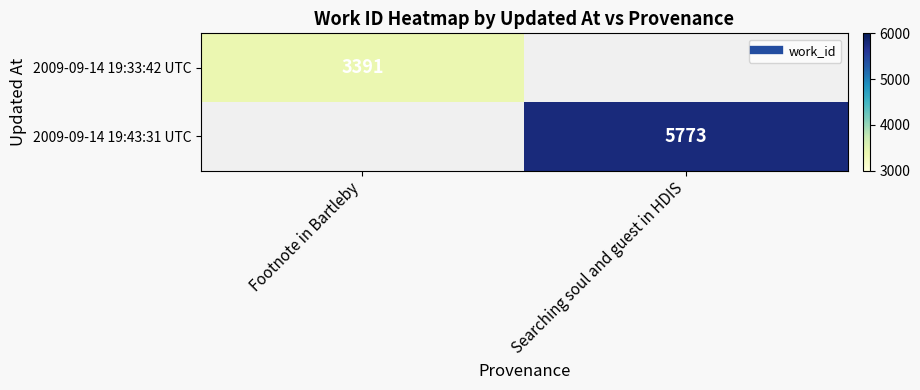

Which series has the widest spread of values?

2009-09-14 19:33:42 UTC